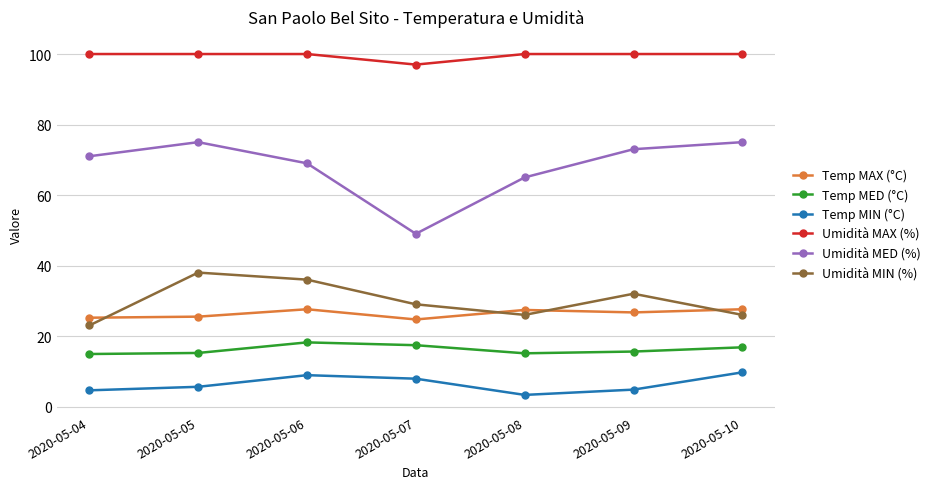

What is the maximum value shown in the chart?

100.0